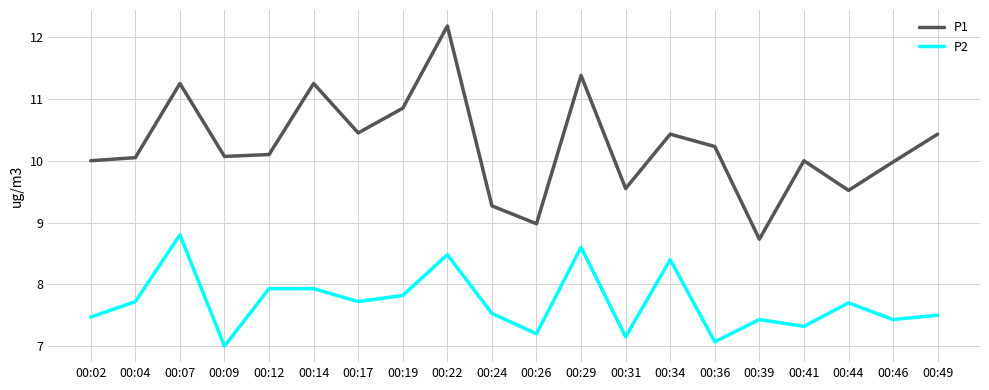

Which series has the largest total across all categories?

P1